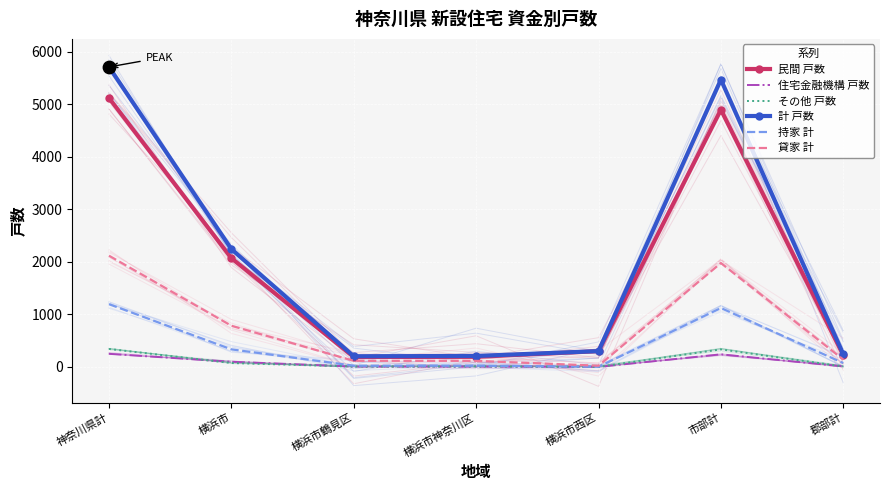

Which series contains the highest Y value?

計 戸数